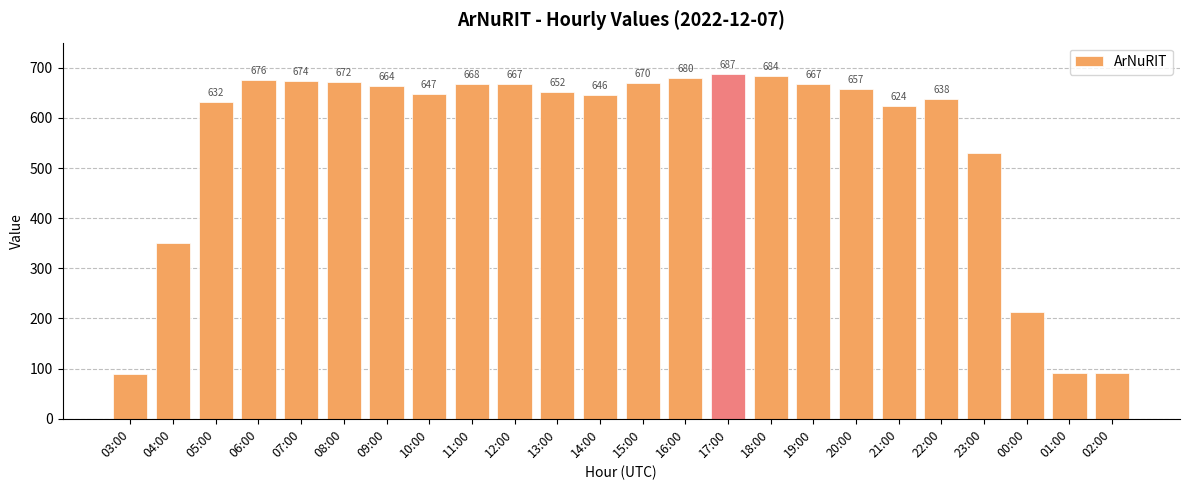

What is the label of the 21st bar from the left?

23:00